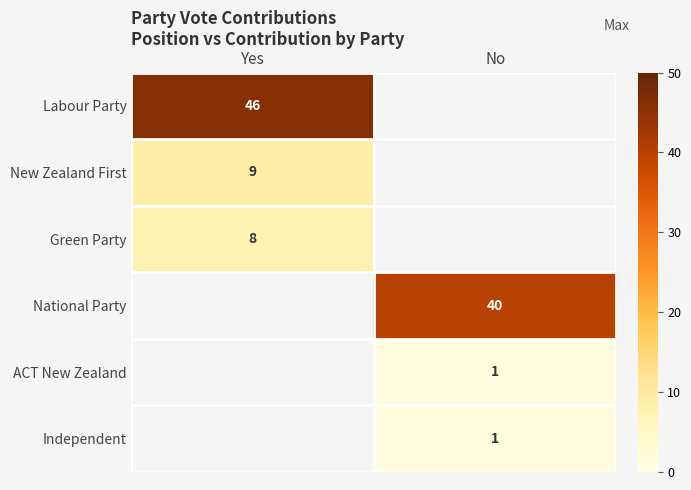

The value of National Party at Yes is -25. True or false?

False